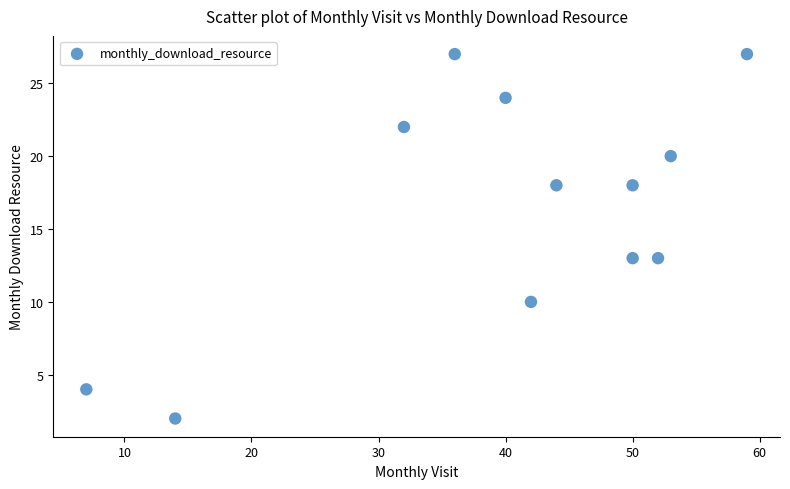

What is the average X value?

40